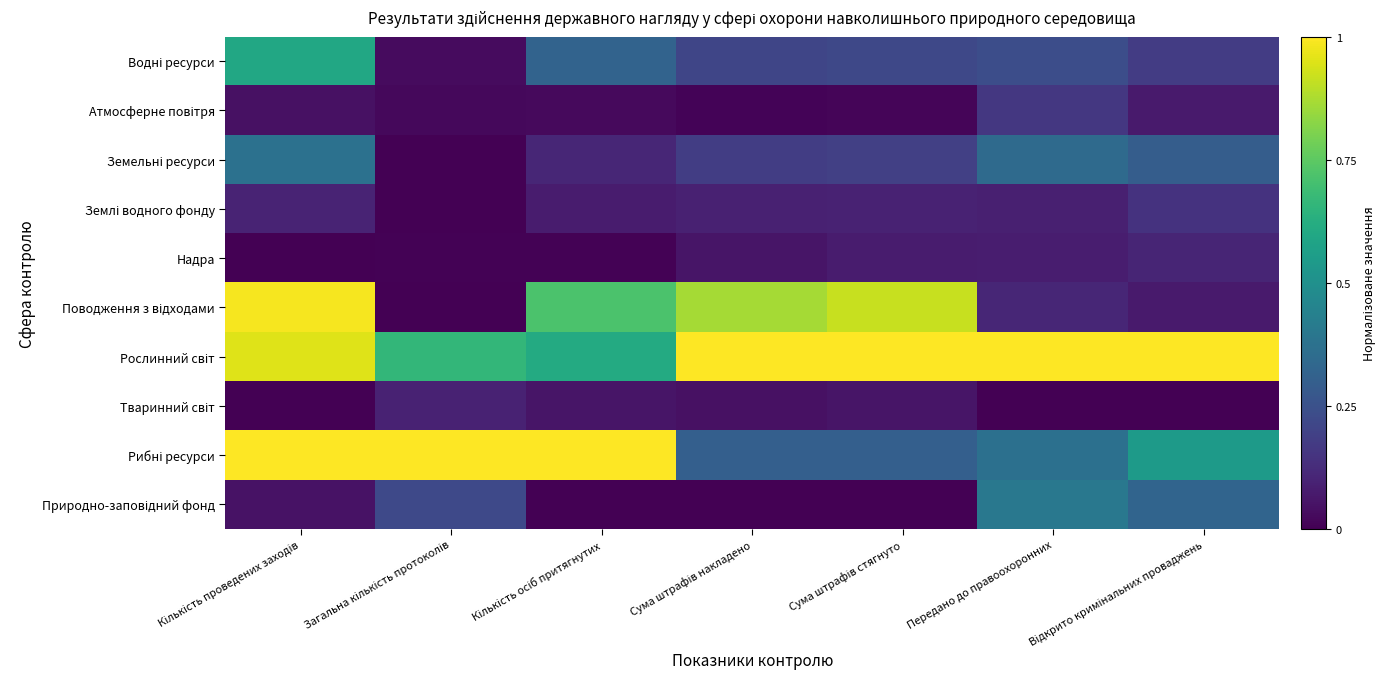

Between Загальна кількість протоколів and Кількість проведених заходів, which is larger?

Кількість проведених заходів